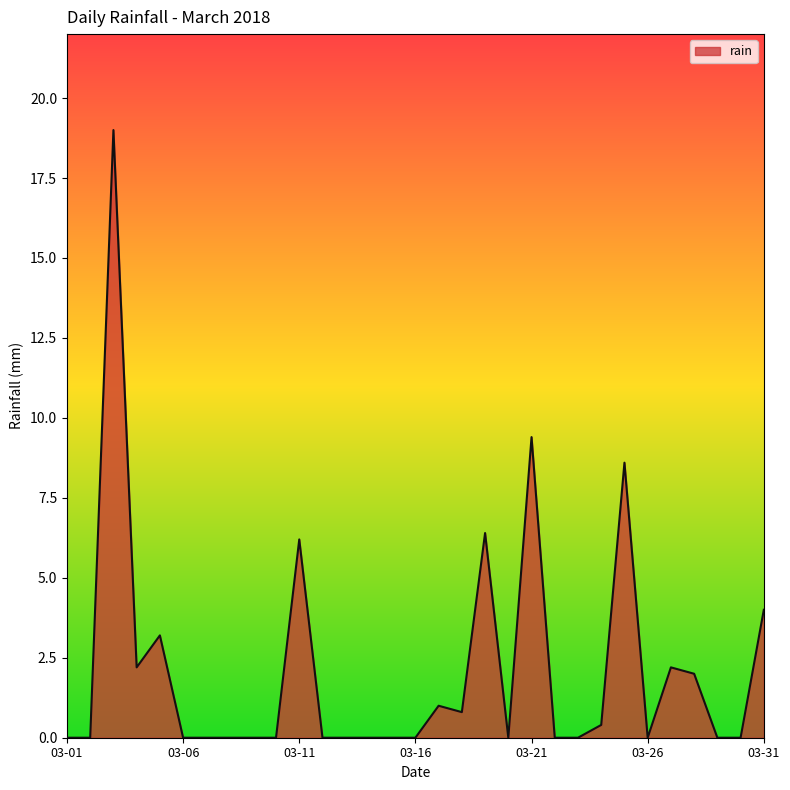

What is the difference between the maximum and minimum values?

19.0